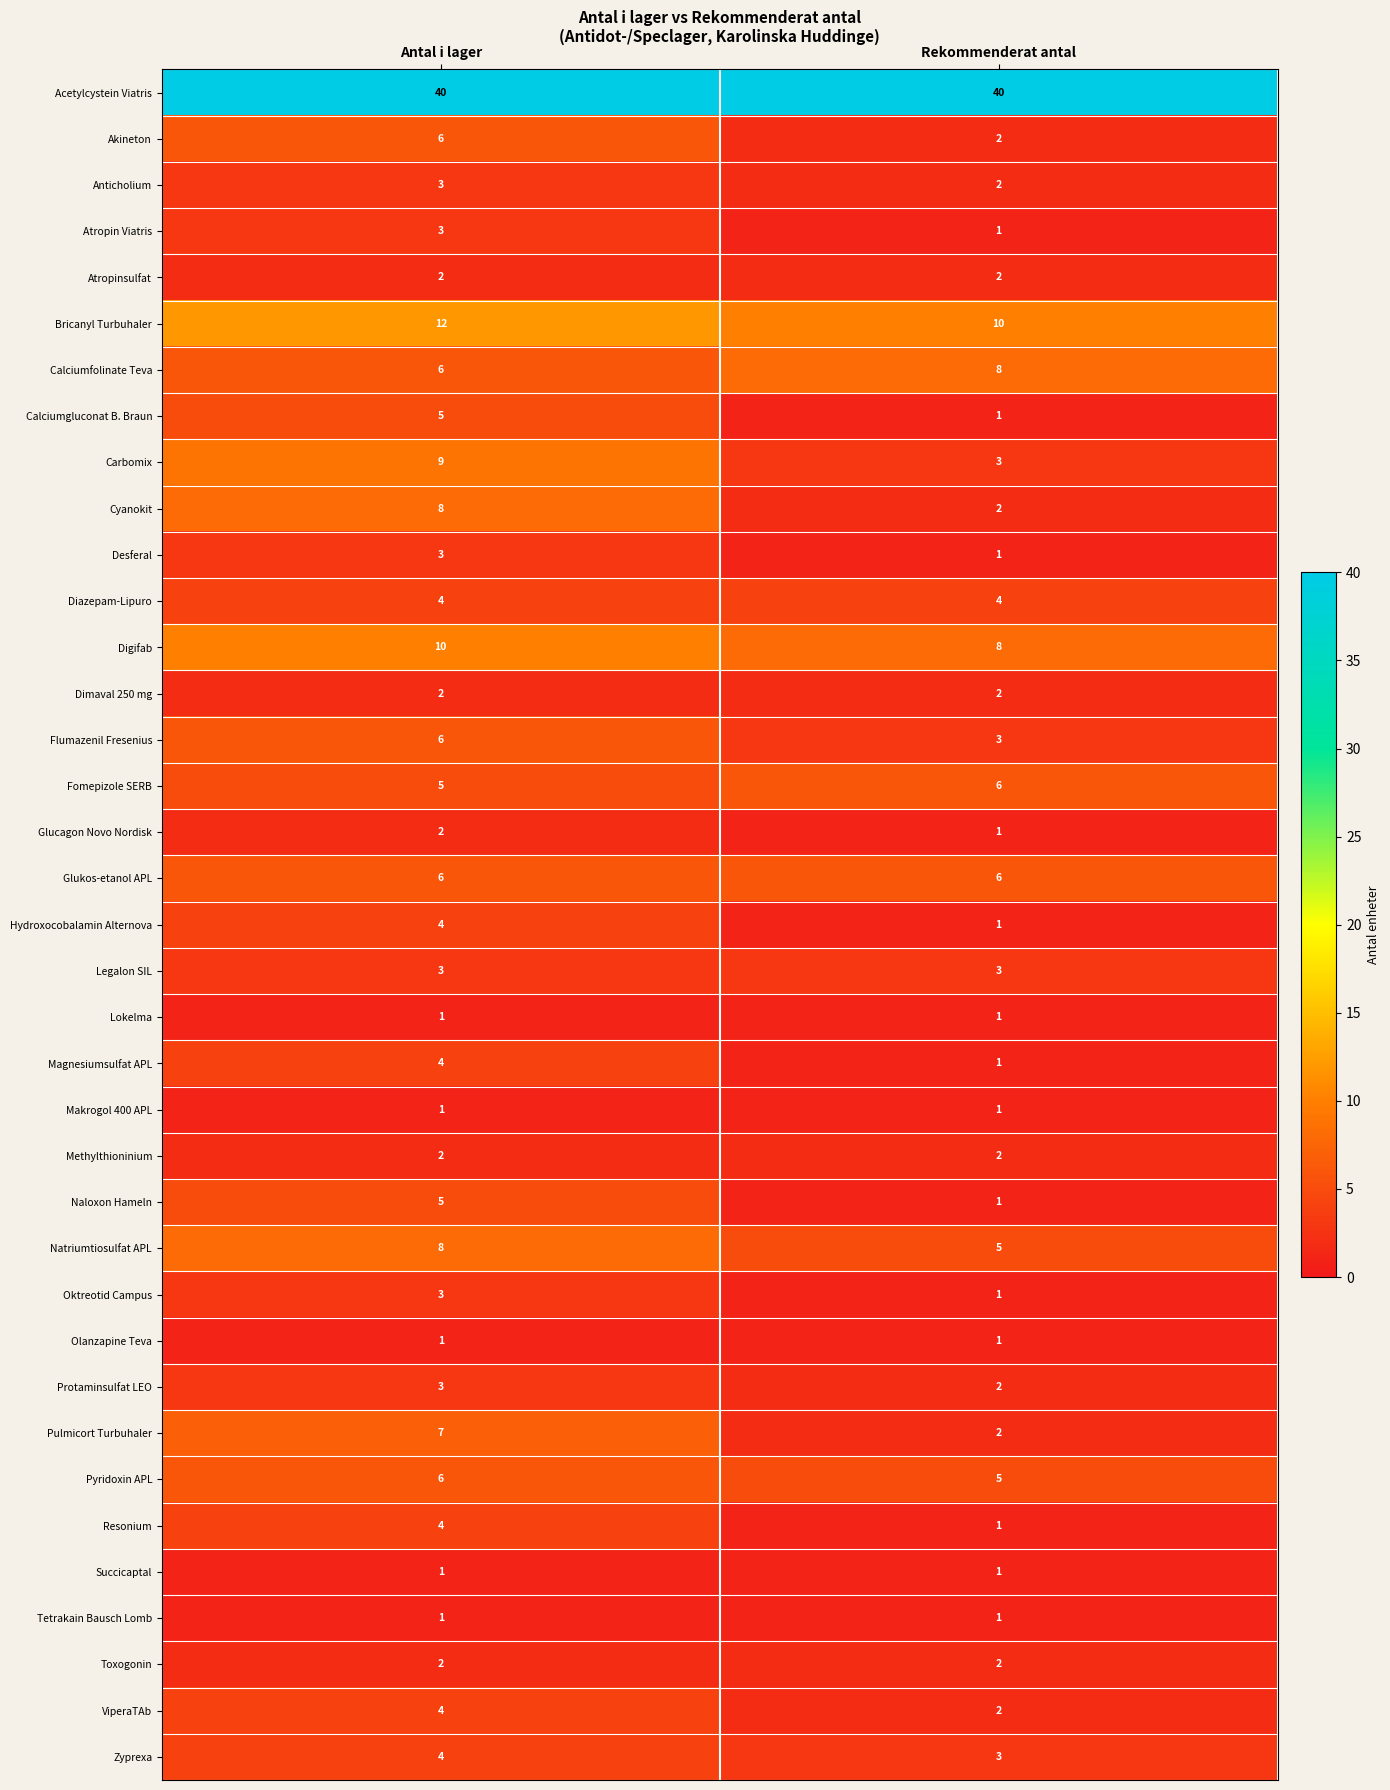

At which label is Zyprexa closest to 3?

Rekommenderat antal